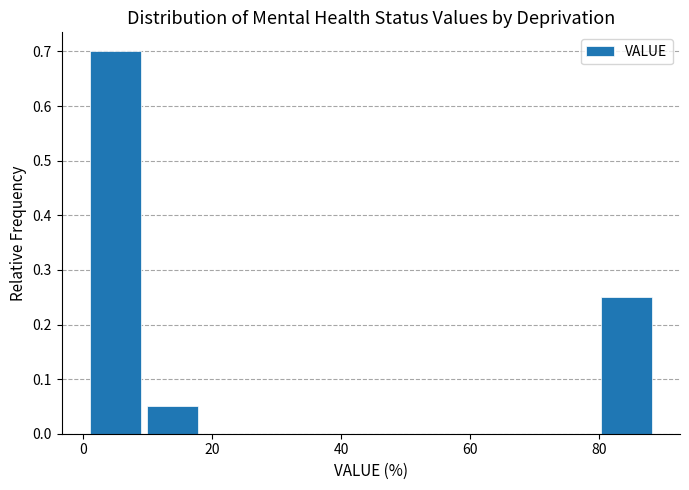

Over which range of the x-axis is the bar tallest?

1.0 to 9.8